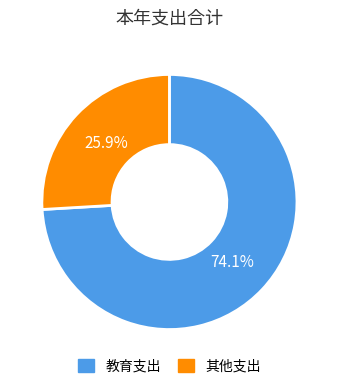

Count the number of slices in the pie.

2